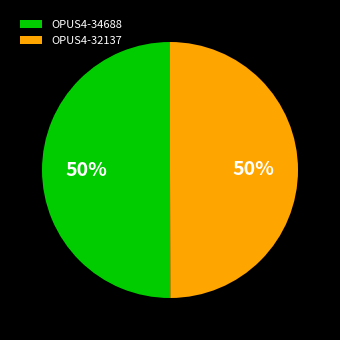

The OPUS4-34688 slice represents 50% of the pie. True or false?

True